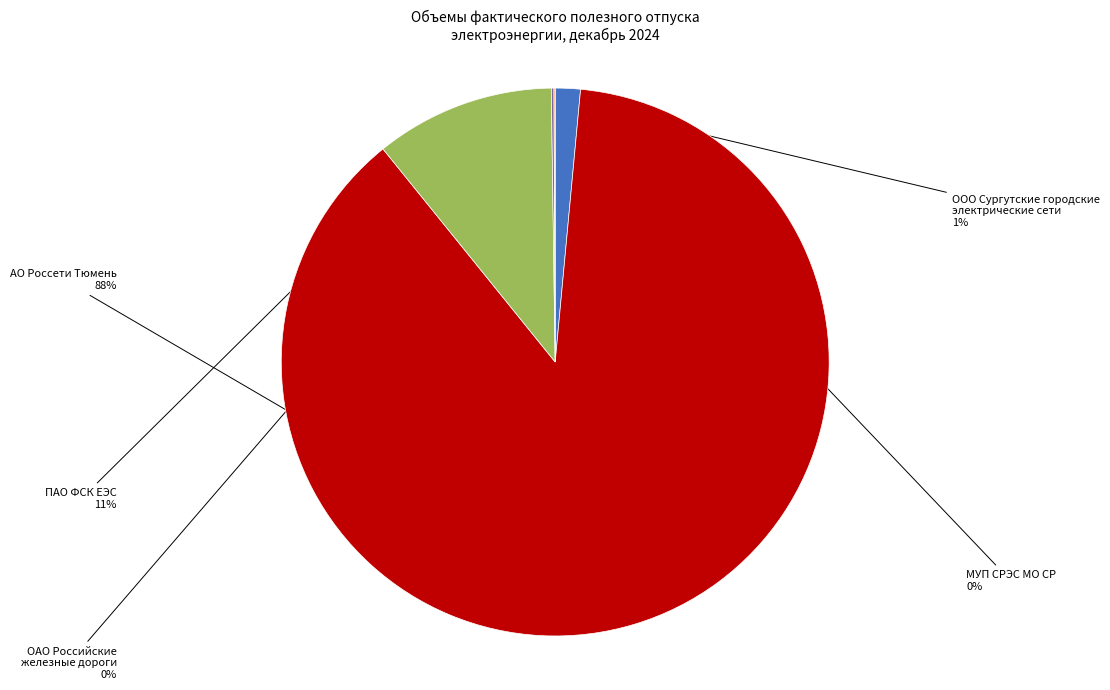

To the nearest percent, what is the average slice percentage?

20%